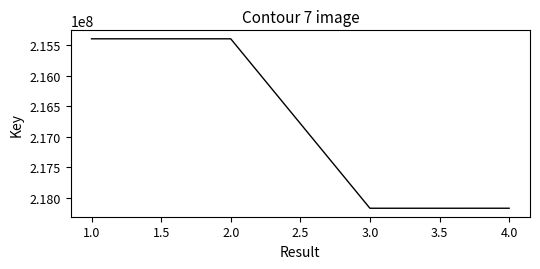

What is the greatest value displayed?

218168372